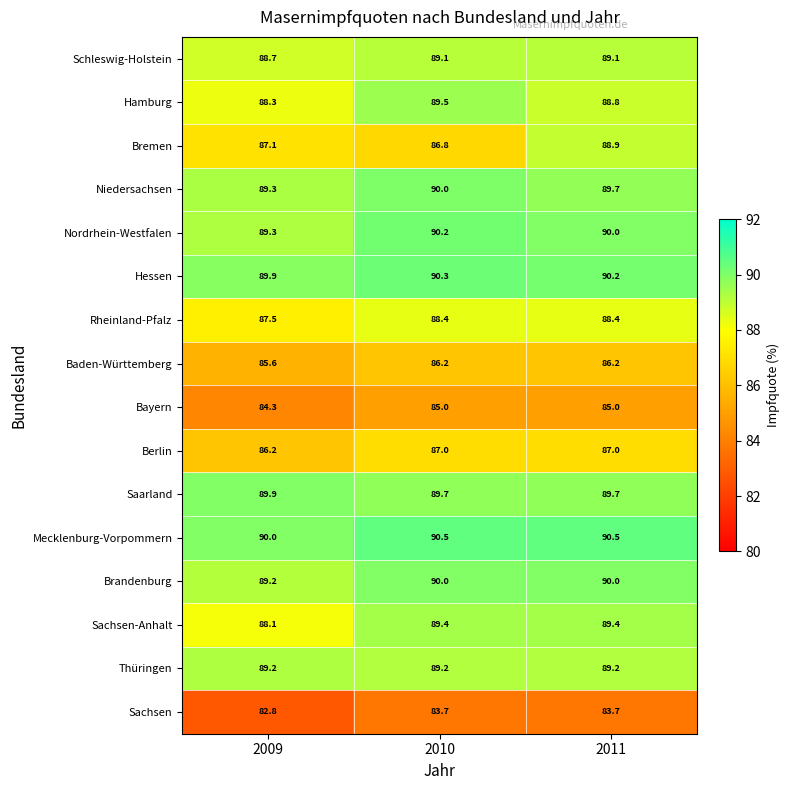

Which series changed the most between 2009 and 2010?

Sachsen-Anhalt